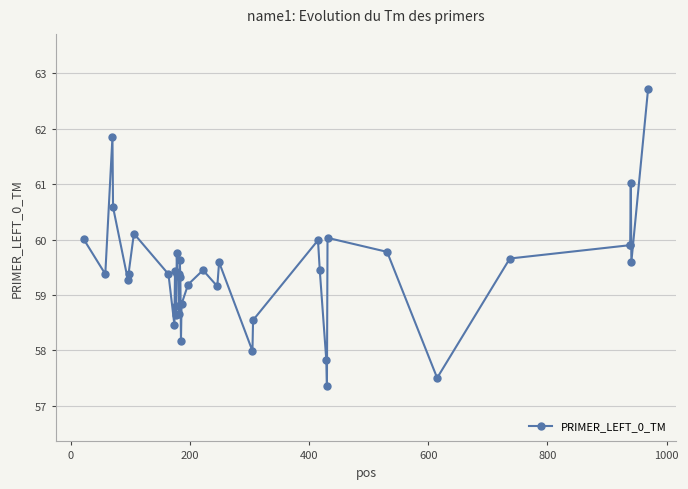

What is the value of the 39th point from the left?

59.6